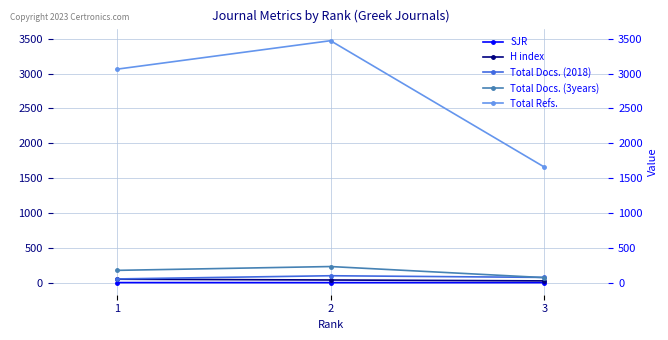

Which series has the largest total across all categories?

Total Refs.